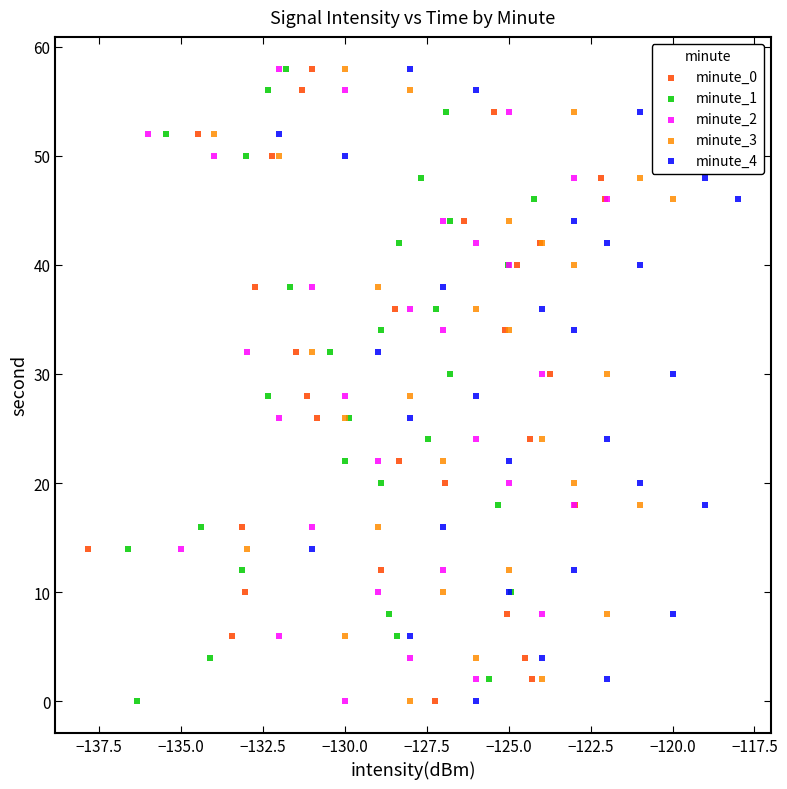

What are all the series names shown in the legend?

minute_0, minute_1, minute_2, minute_3, minute_4